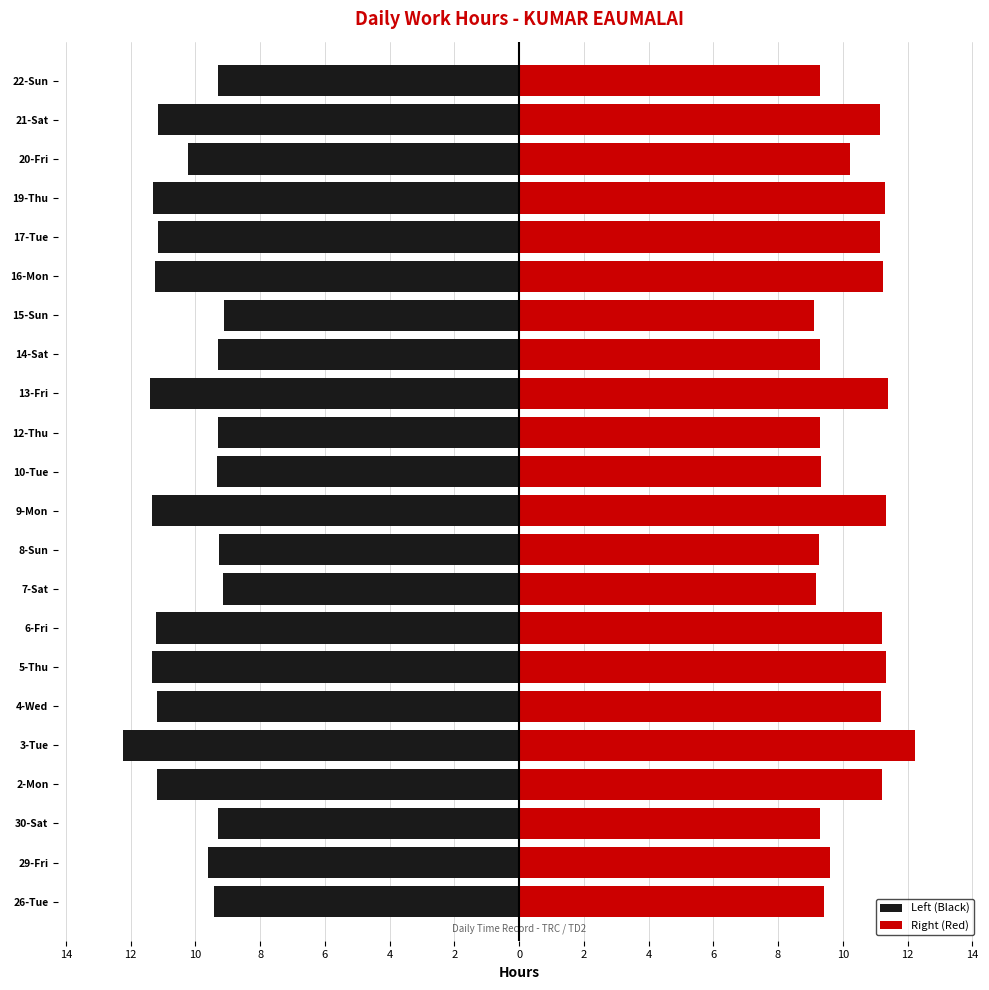

Rank the series at 15-Sun from highest to lowest value.

Right (Red), Left (Black)